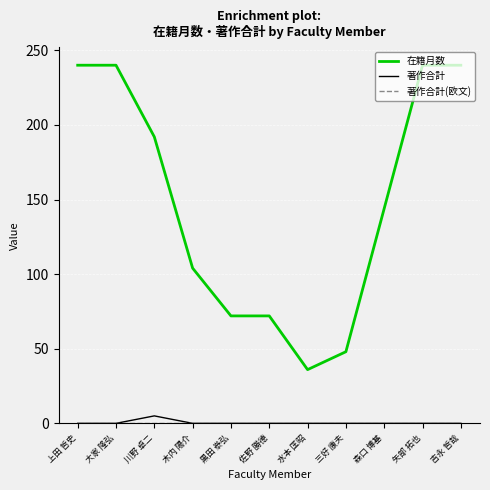

What position from the left is 矢部 拓也?

10